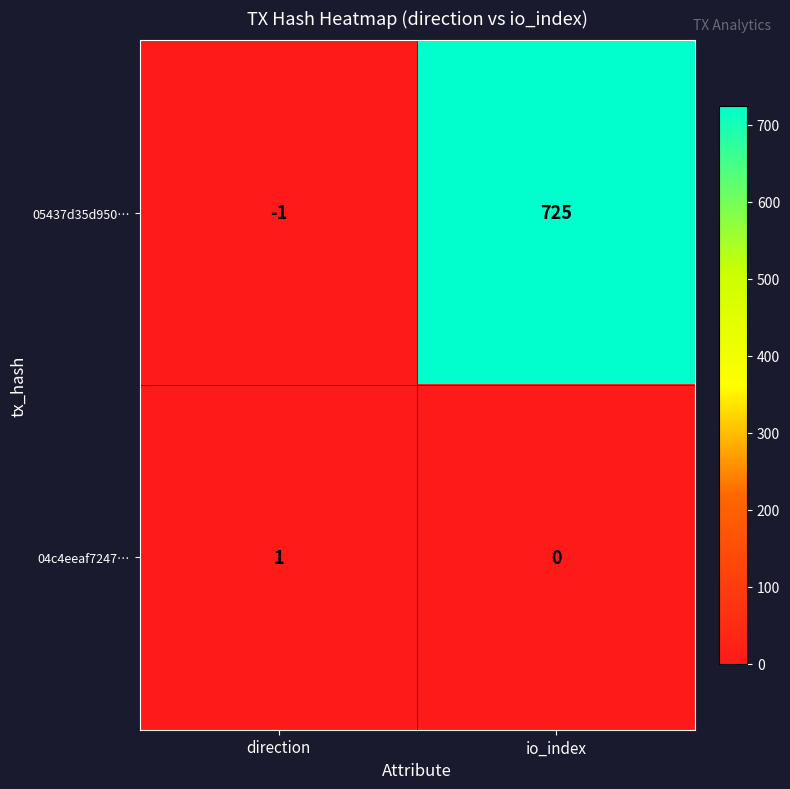

What is the sum of the 05437d35d950… values at io_index and direction?

724